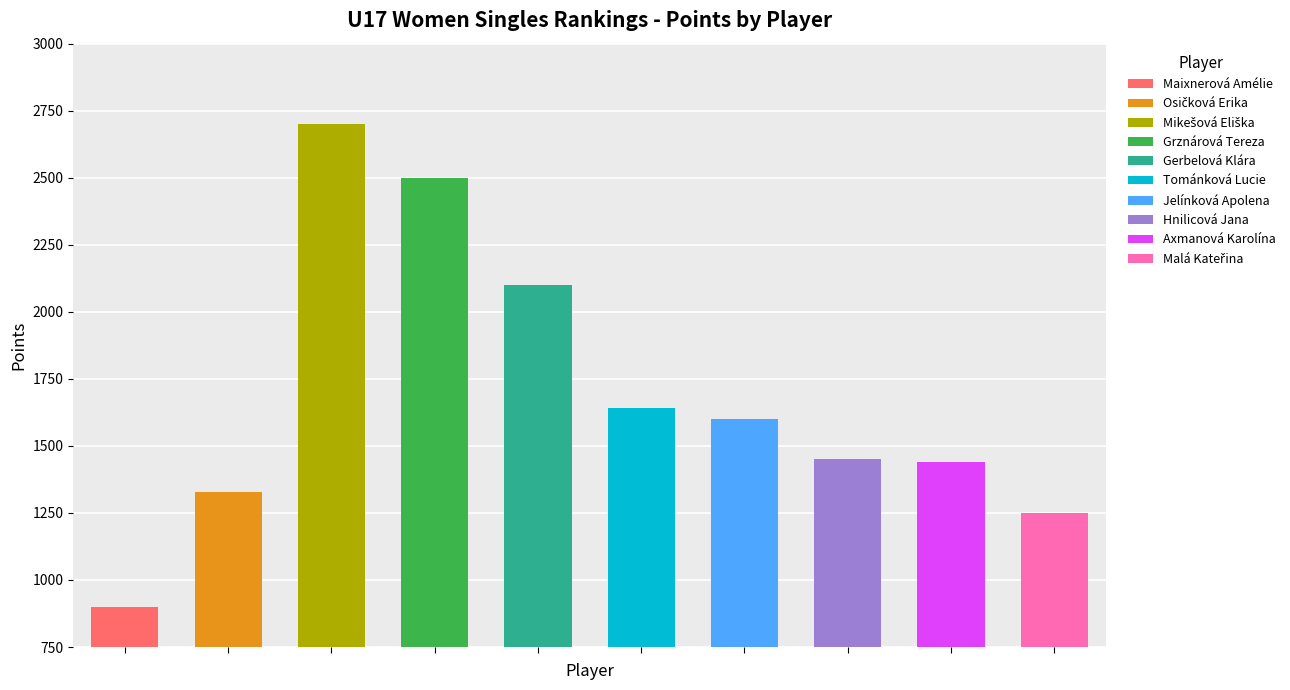

Does the chart contain any negative values?

No